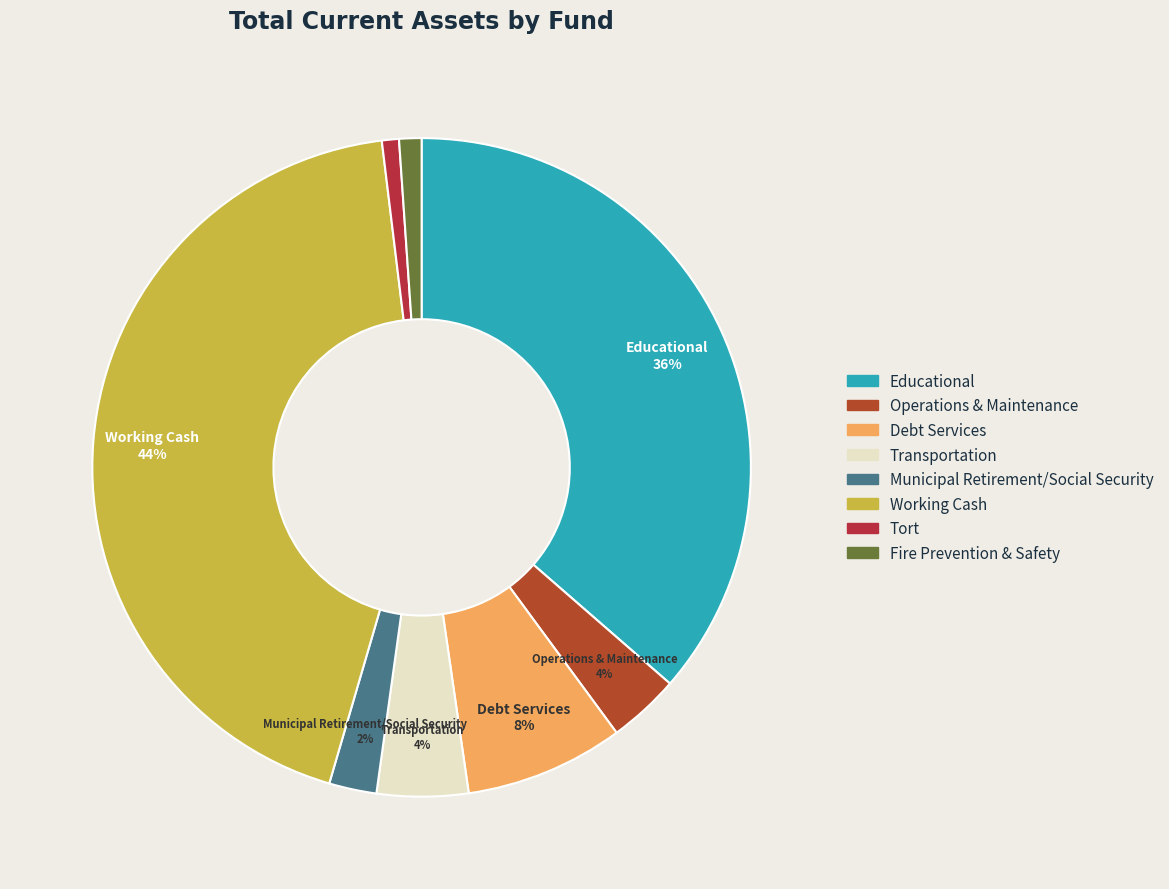

Which slice is the largest?

Working Cash